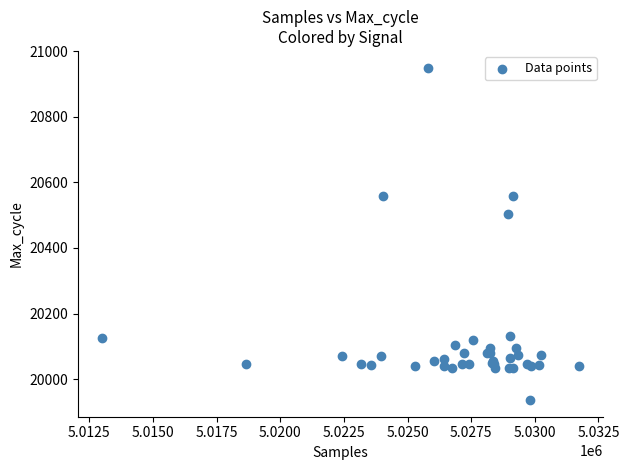

What Y value in the scatter plot is closest to 20443?

20502